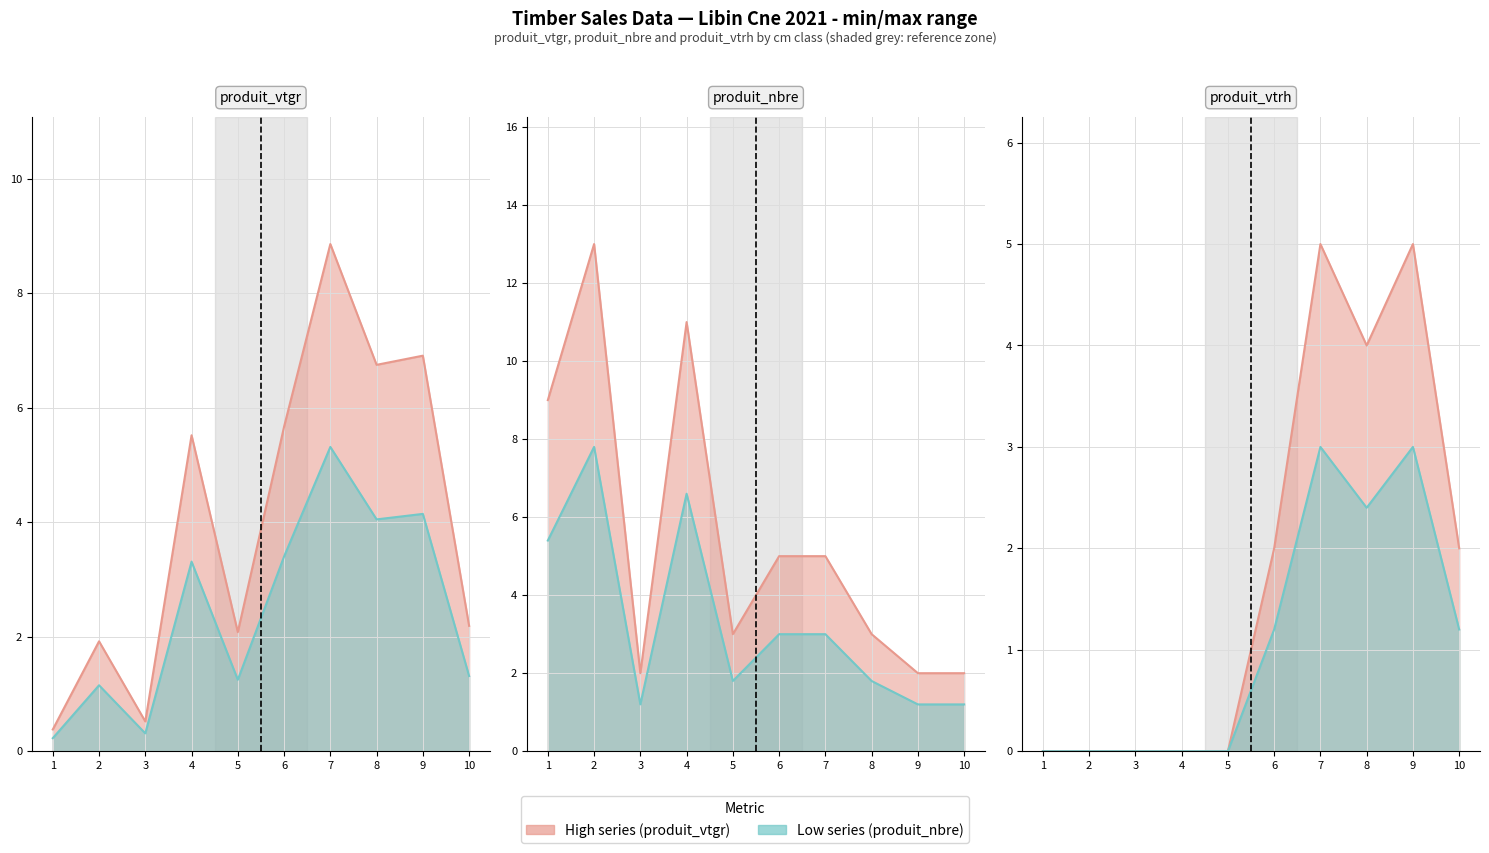

Where does the produit_nbre (high) series first go above 5?

1